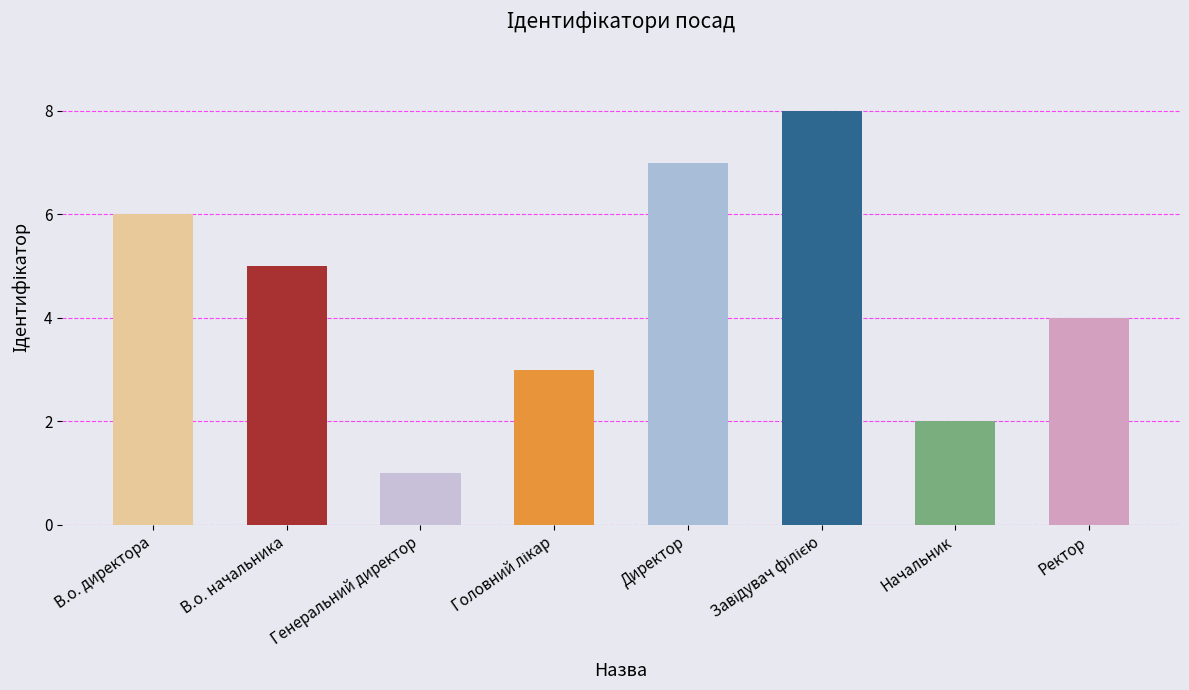

The value at Ректор is 4. True or false?

True